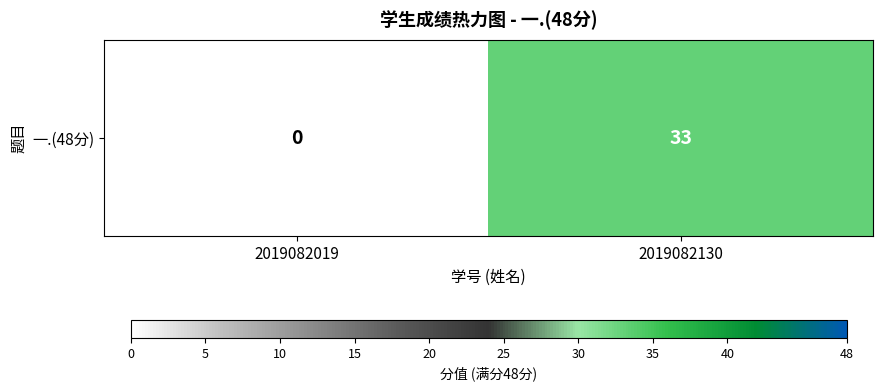

What is the difference between the maximum and minimum values?

33